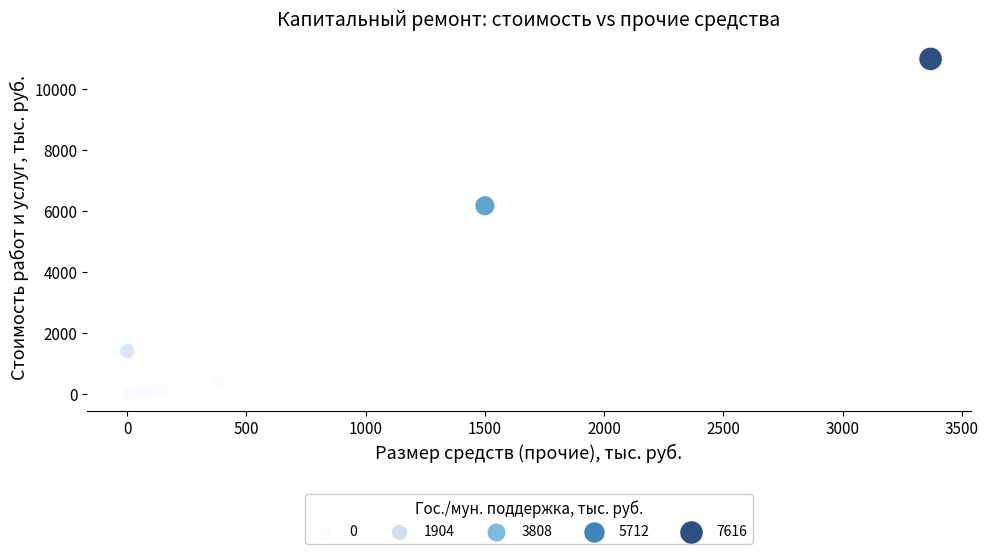

What Y value in the scatter plot is closest to 5492?

6172.3